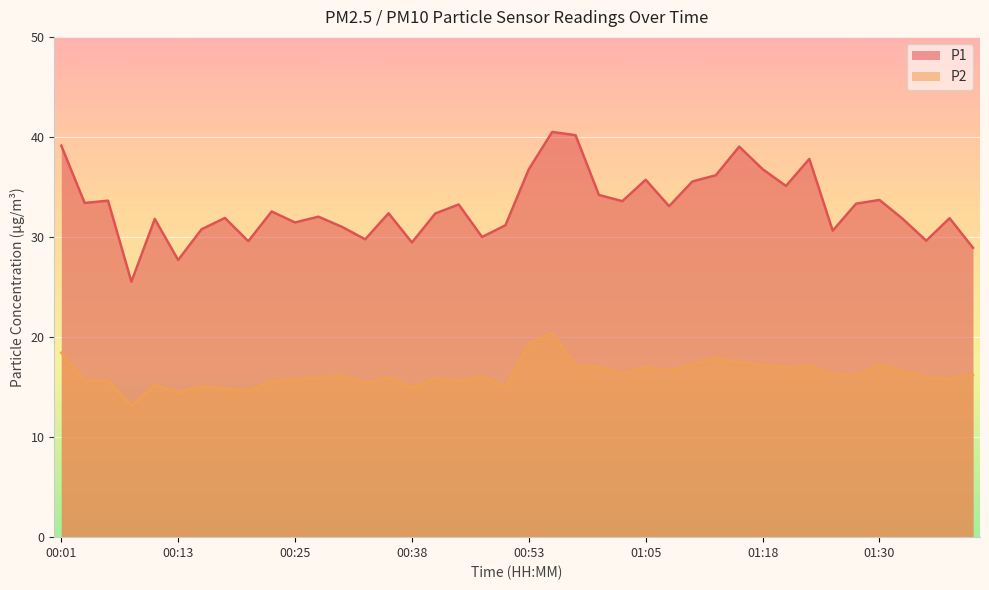

Does the chart display data point markers on the line(s)?

No